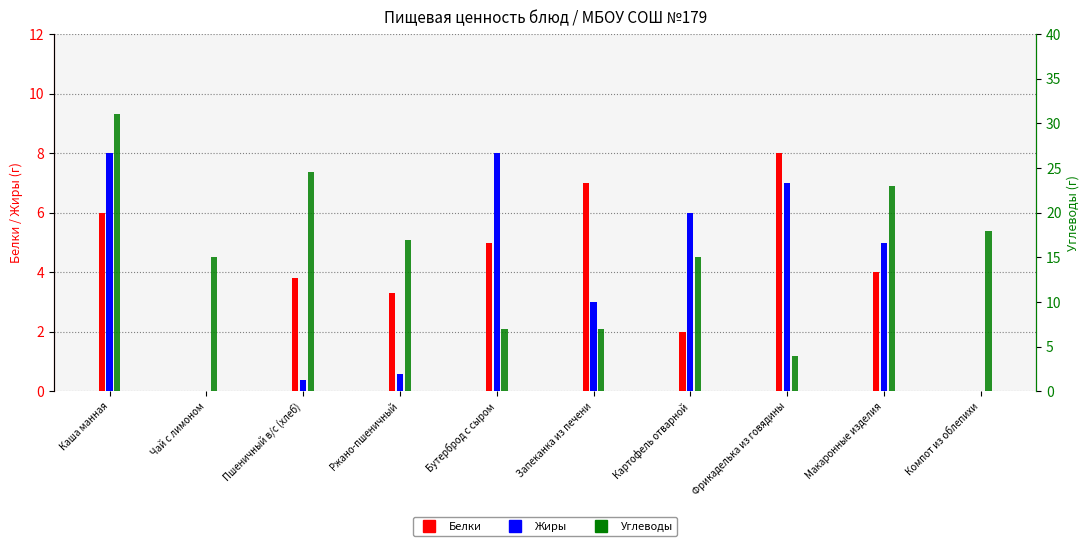

What is the approximate value of Жиры at Макаронные изделия?

5.0